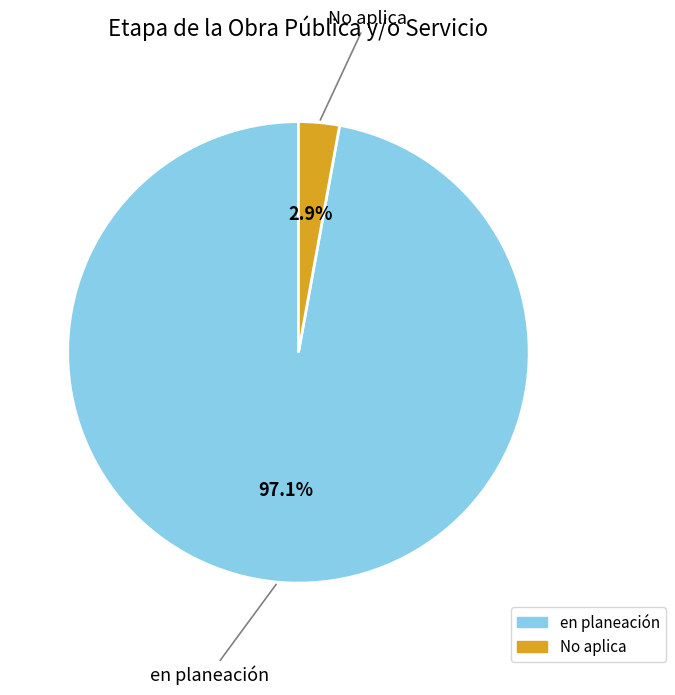

Between en planeación and No aplica, which is larger?

en planeación